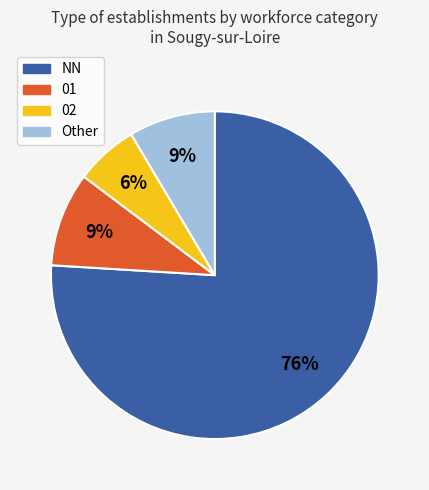

What percentage is the Other slice, to the nearest percent?

9%